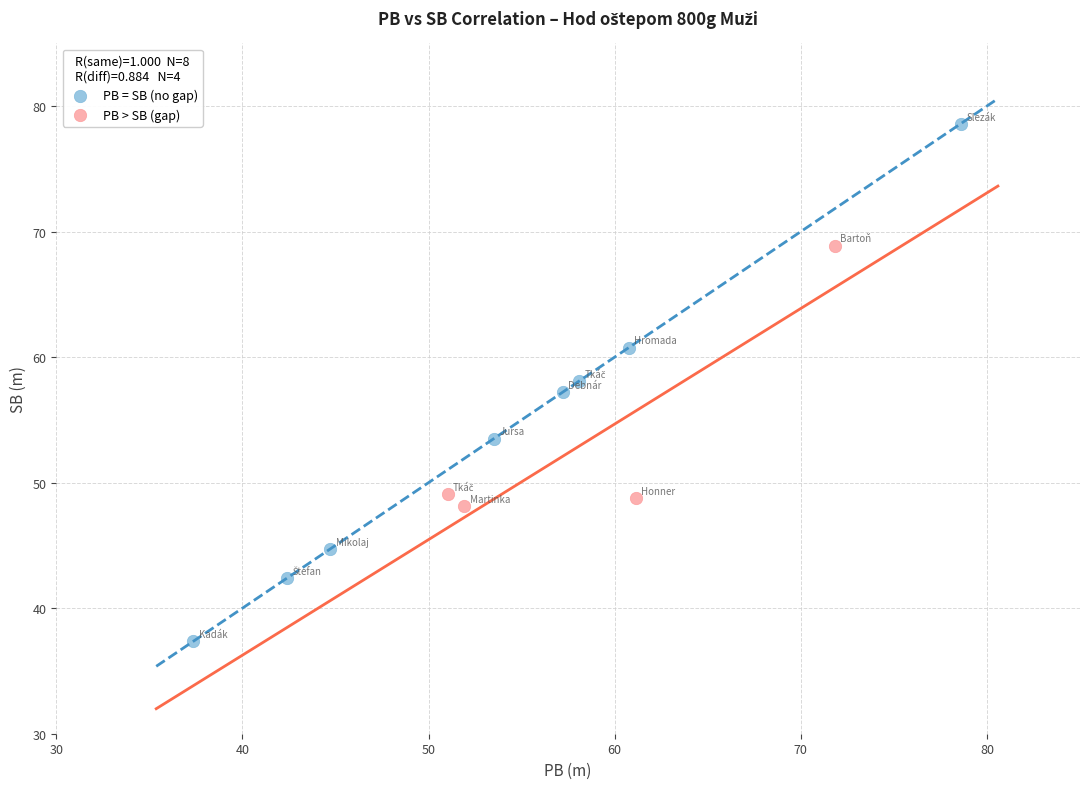

Which series contains the lowest Y value?

PB = SB (no gap)